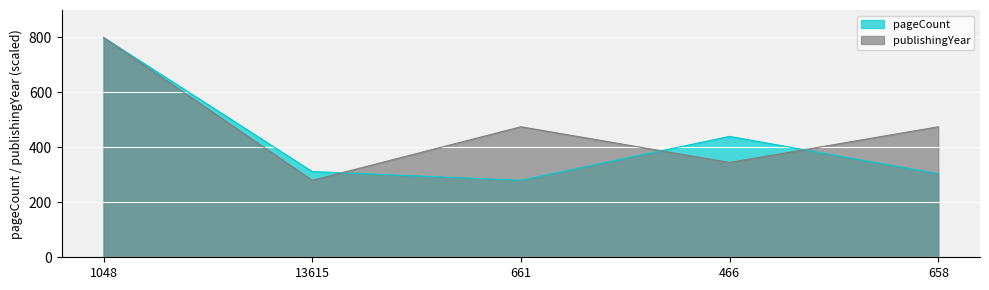

How many data points does each series have?

5